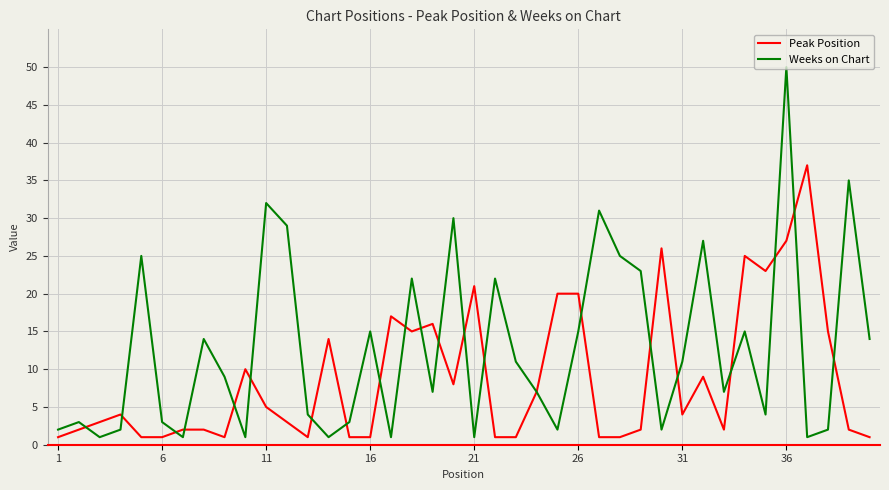

Which series has the widest spread of values?

Weeks on Chart